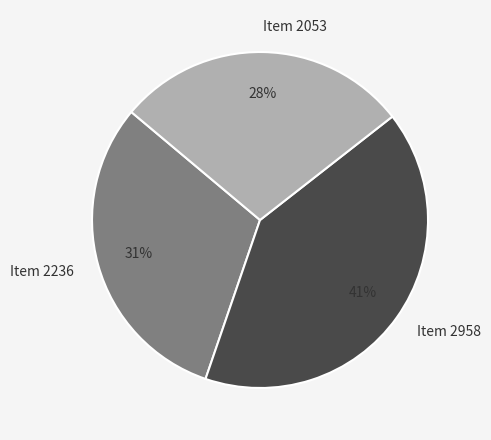

What is the largest slice in the pie chart?

Item 2958